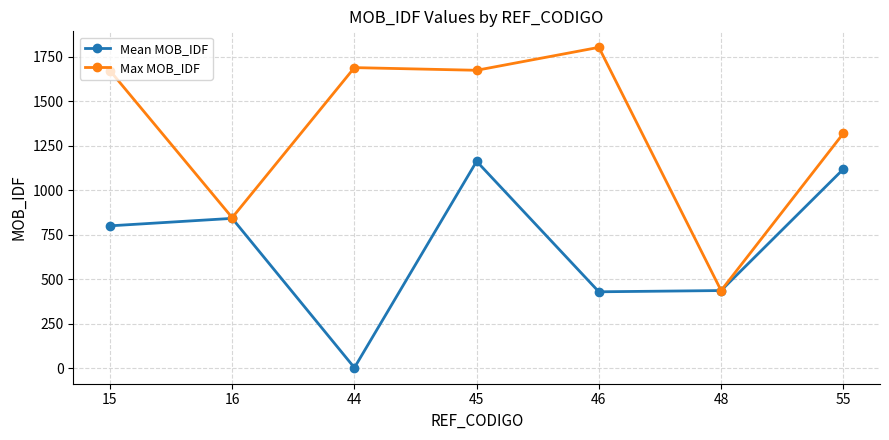

Which category has the highest value across all series?

46